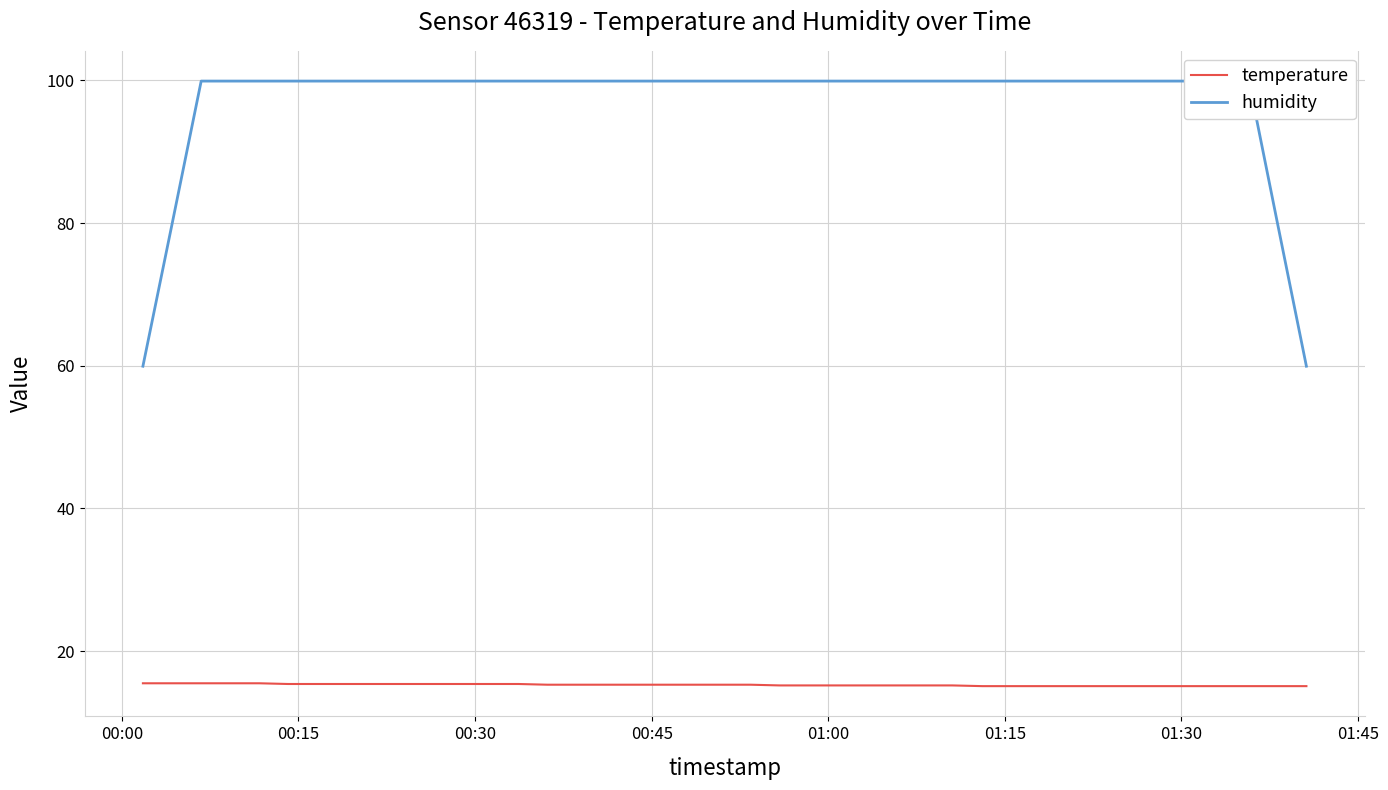

How many series are shown in this chart?

2